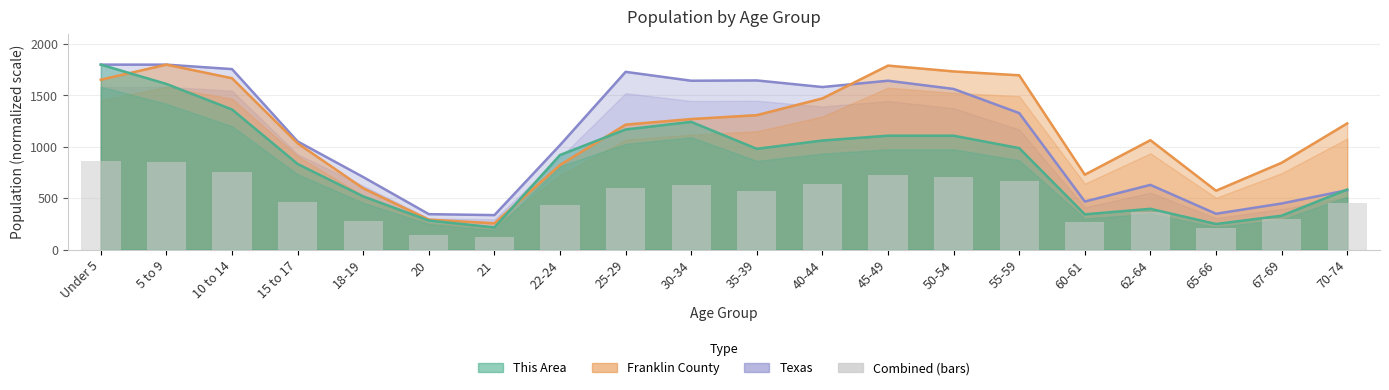

True or false: Franklin County has a value of 477.2 at 62-64.

False